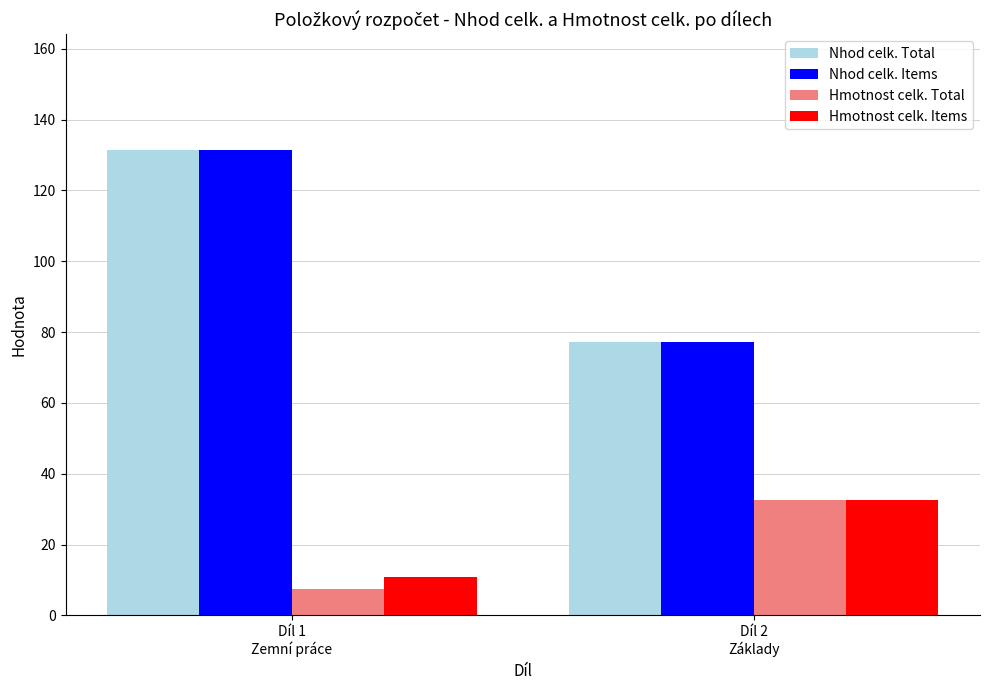

The value of Nhod celk. Total at Díl 1
Zemní práce is 213.3. True or false?

False